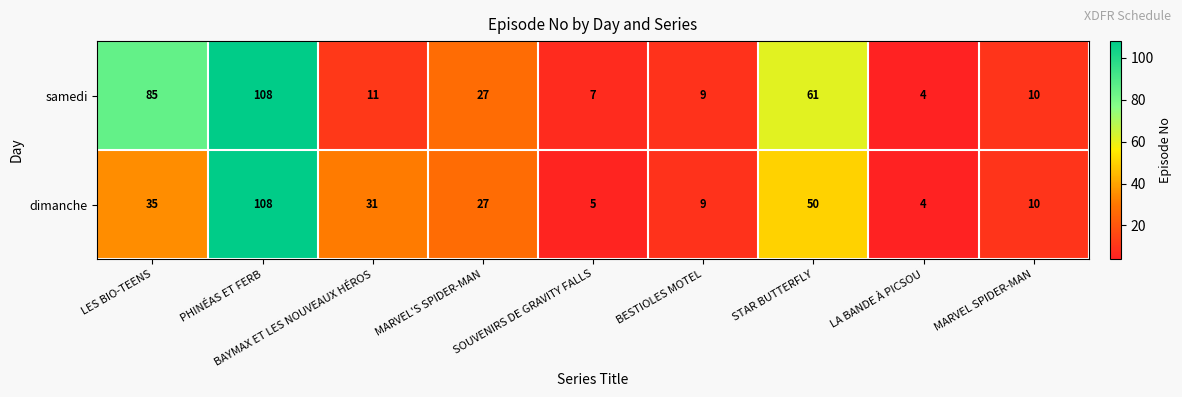

What is the difference between the highest and lowest values at LES BIO-TEENS?

50